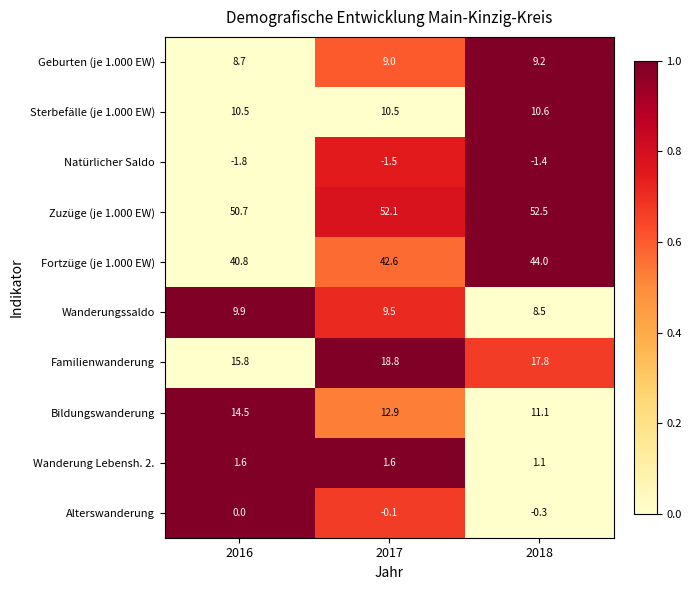

At how many categories does at least one series exceed 13?

3